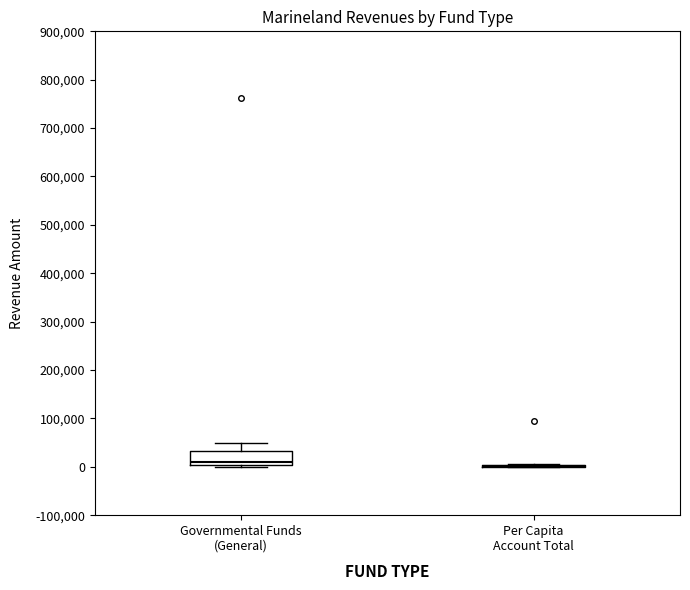

Comparing the boxes themselves (not the whiskers), which one is the tallest?

Governmental Funds (General)